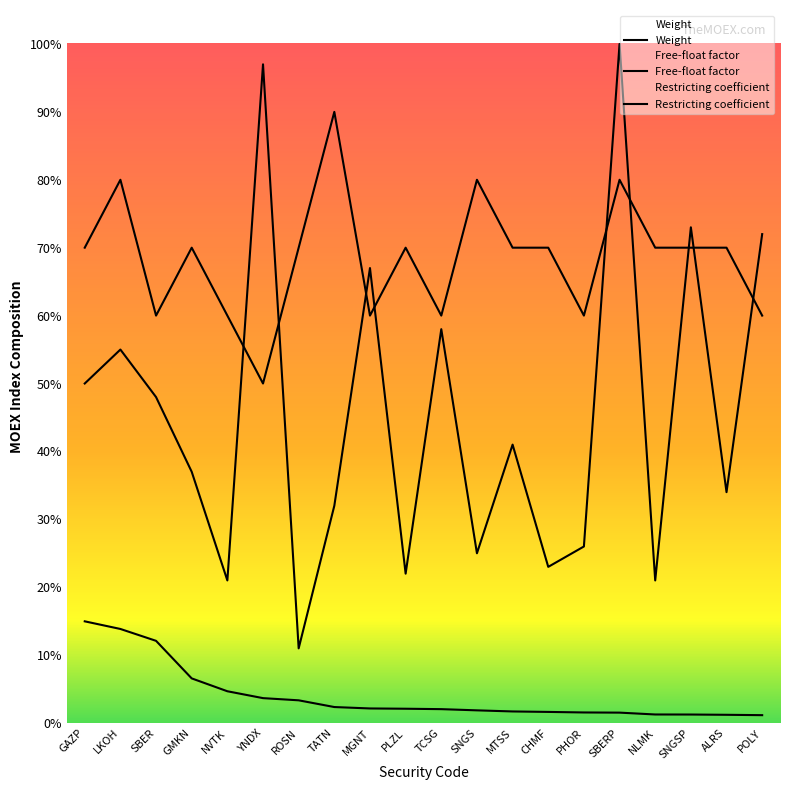

The Free-float factor series shows 0.6 at LKOH. True or false?

True